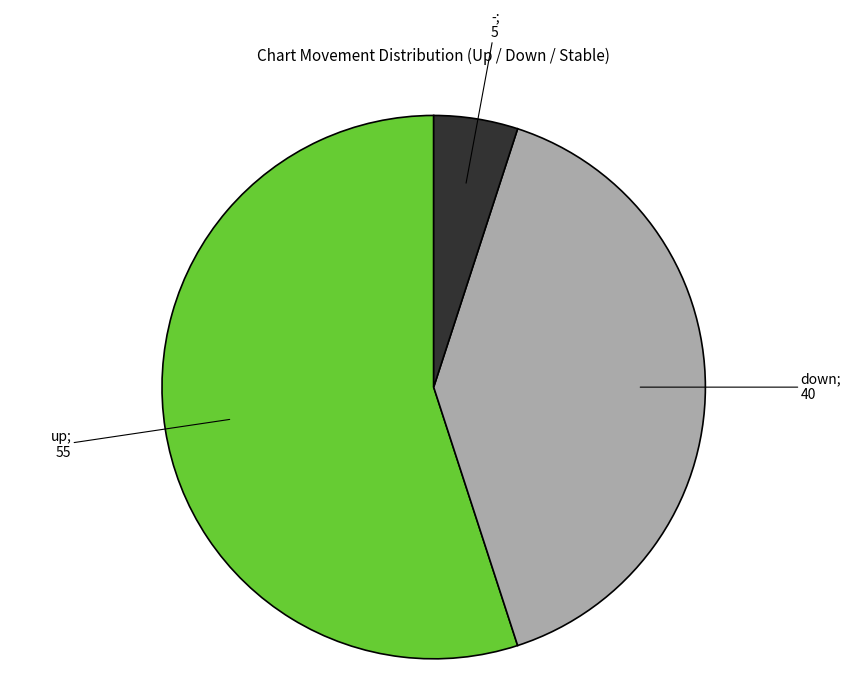

Does any single category account for the majority?

Yes